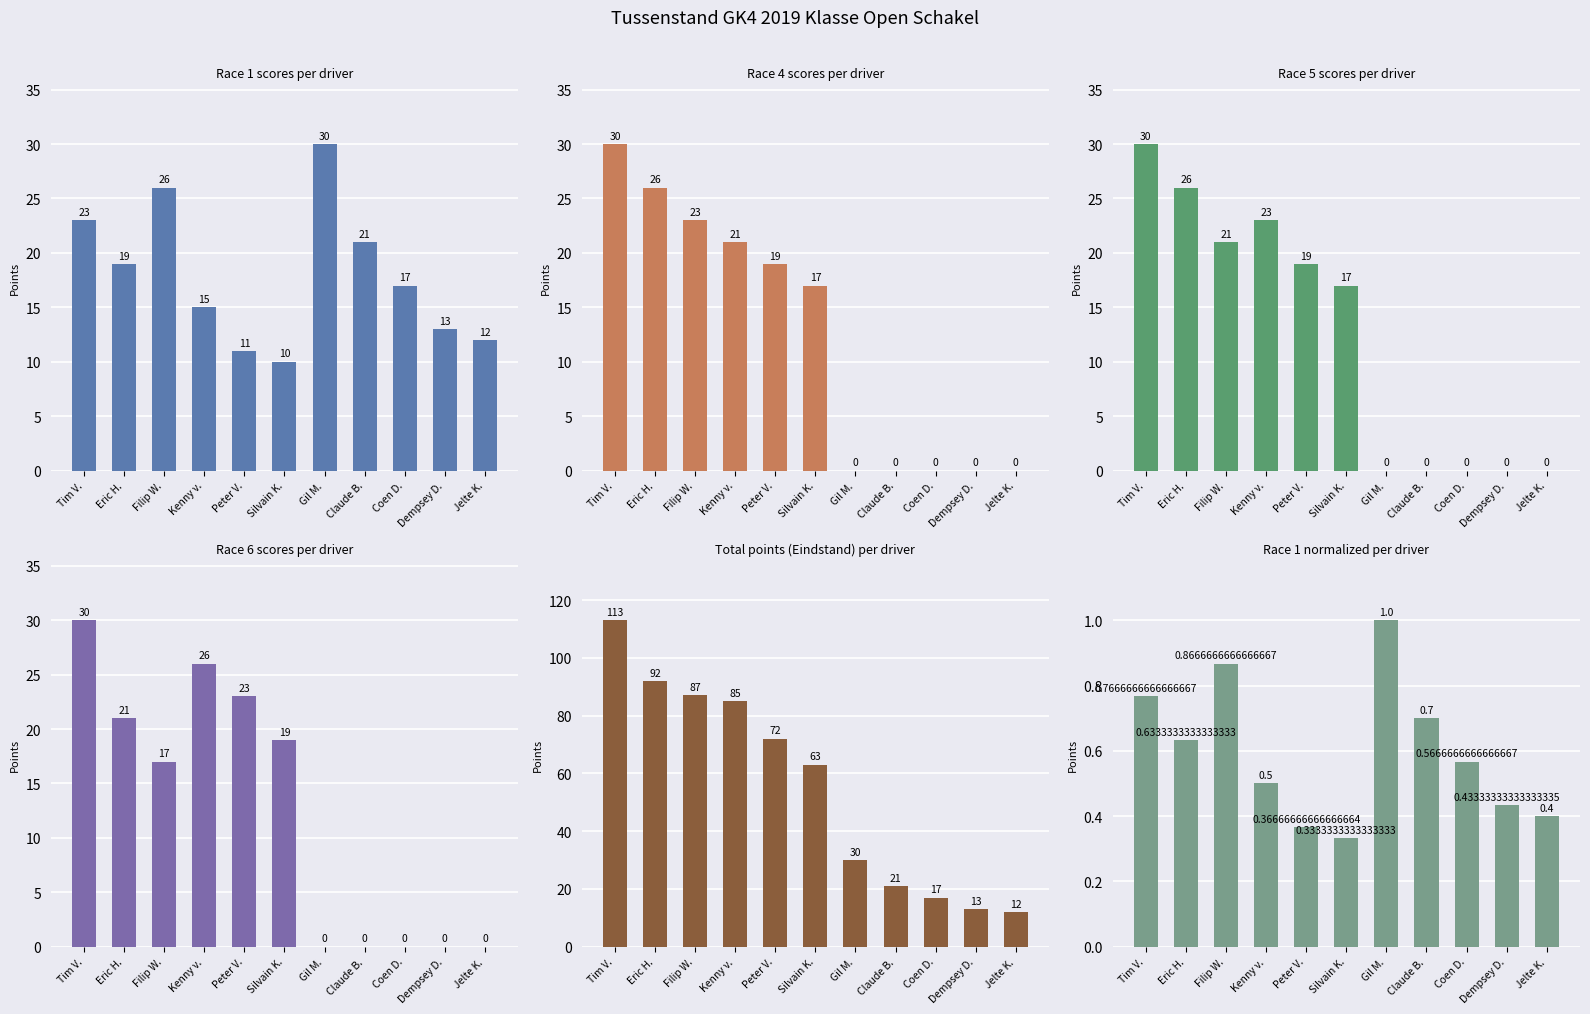

What is the sum of all Race 4 scores per driver values?

136.0